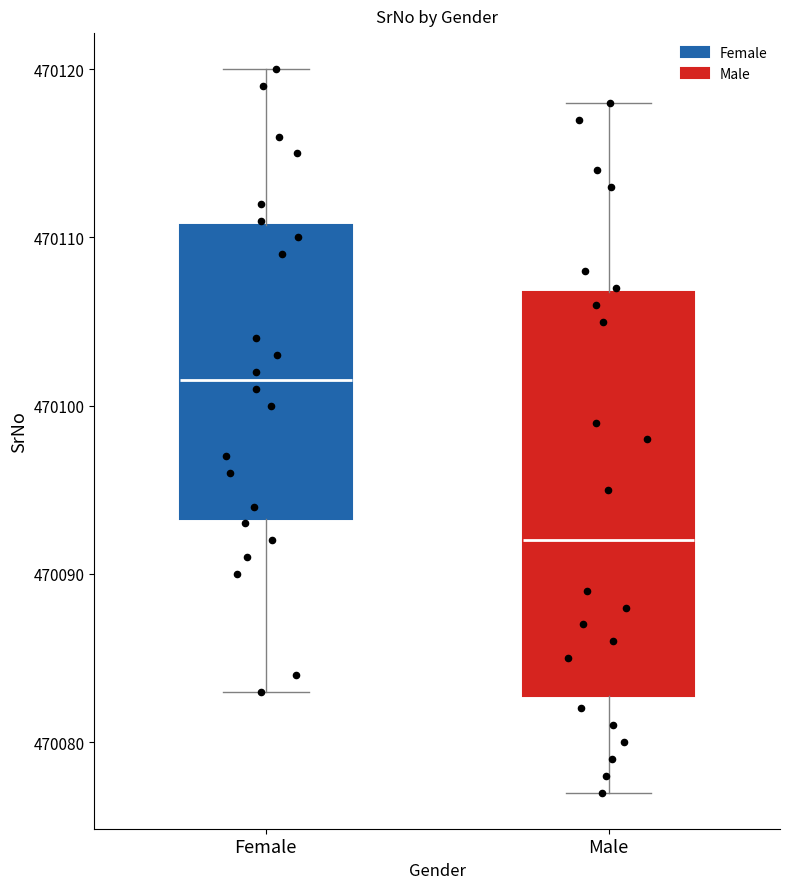

Where does the median line of the box for Male sit on the y-axis? The values are not printed on the chart, so give them approximately, as read against the axis.

470092